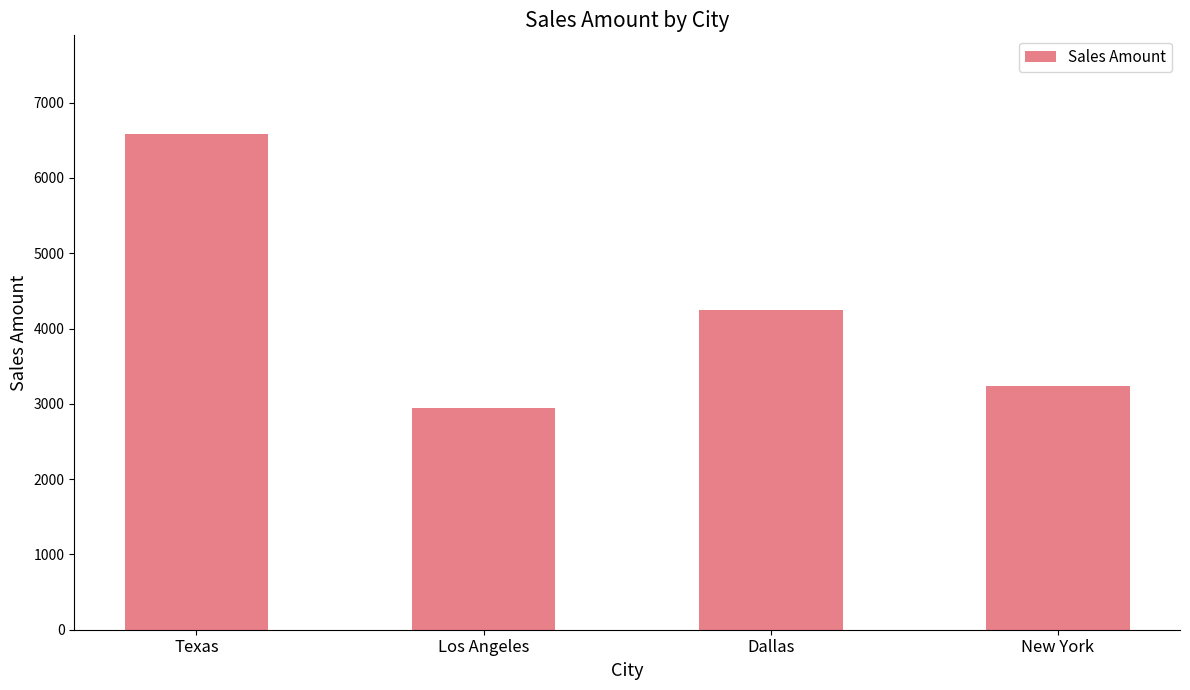

What is the sum of the values at Los Angeles and Dallas?

7200